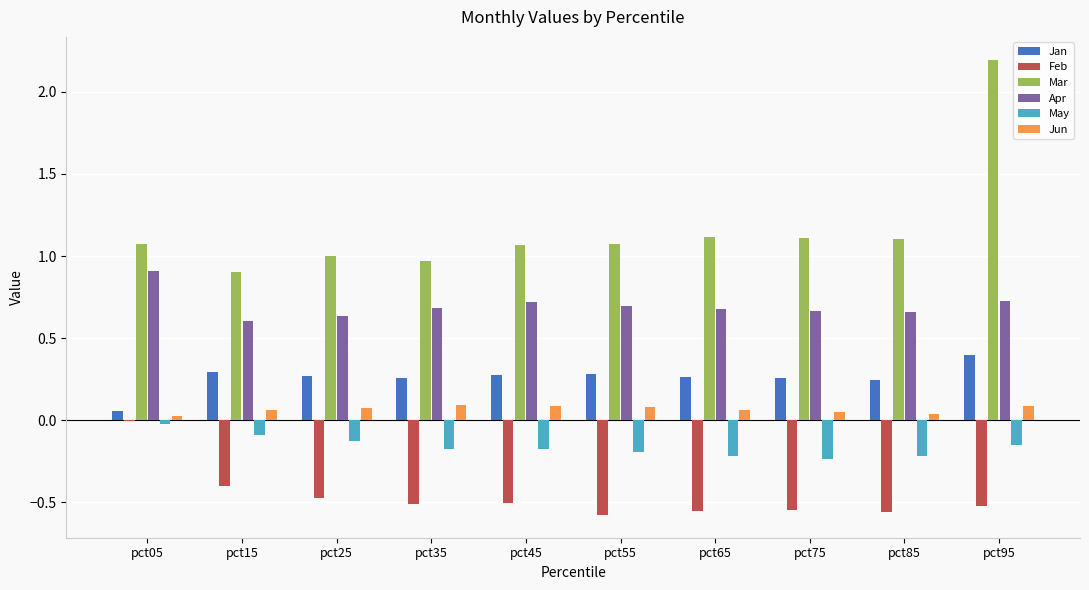

What is the maximum value shown in the chart?

2.2